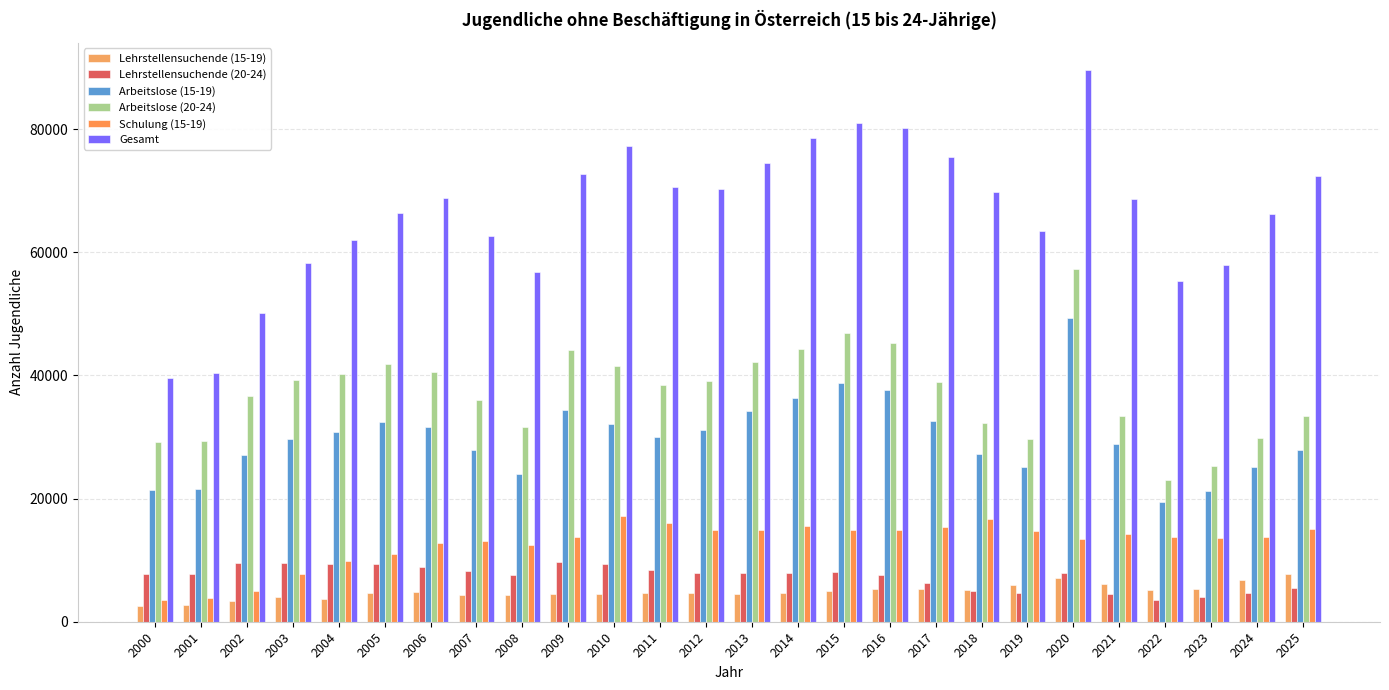

How many distinct data groups are displayed?

6